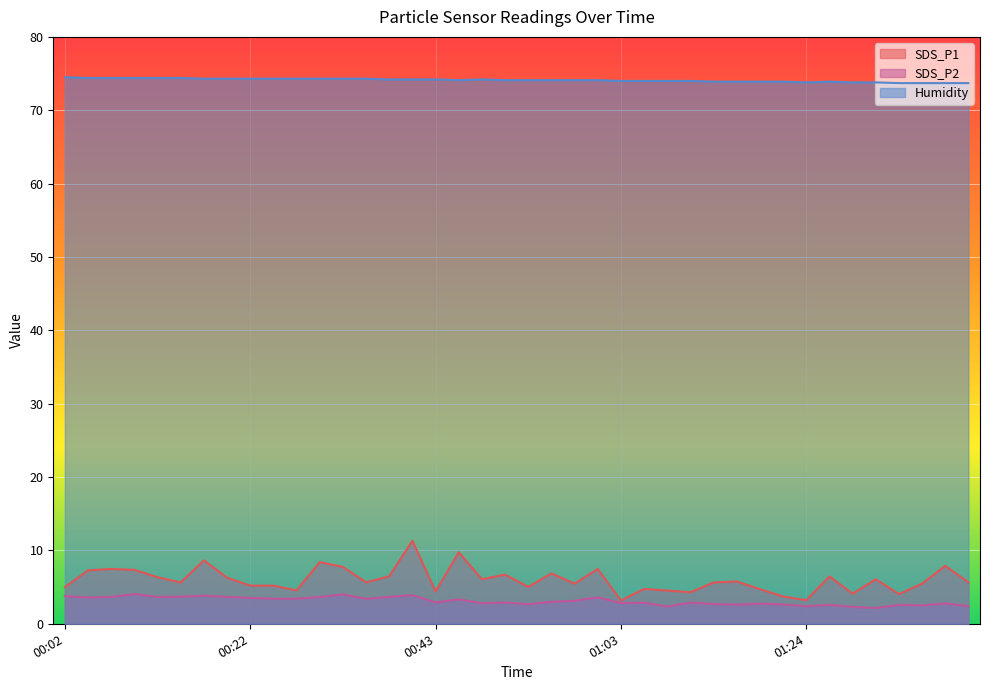

Where is SDS_P2 nearest to the value 3?

00:56